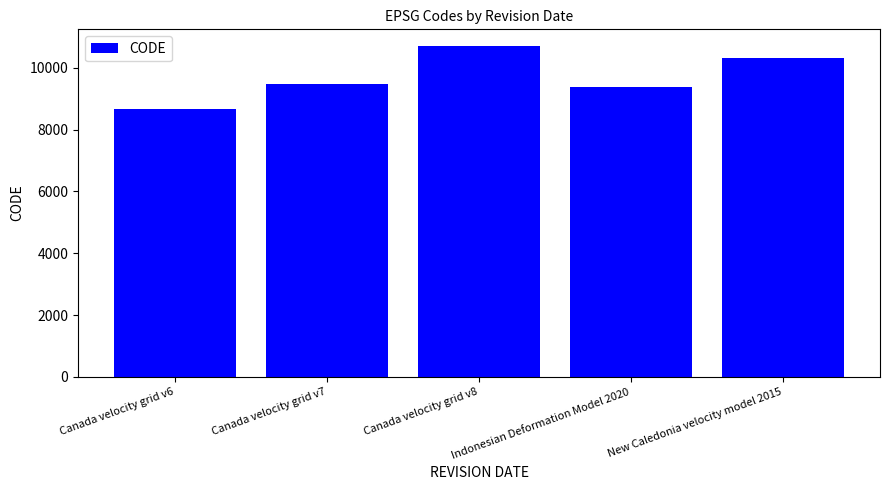

Reading left to right, list all the values displayed in this chart.

Canada velocity grid v6=8676	Canada velocity grid v7=9483	Canada velocity grid v8=10707	Indonesian Deformation Model 2020=9375	New Caledonia velocity model 2015=10323